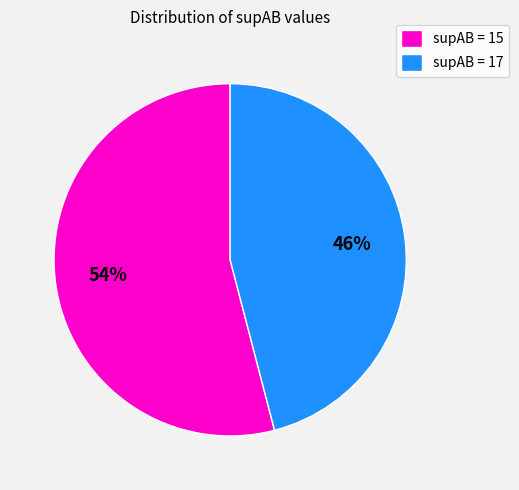

Is there any slice that represents more than half of the pie?

Yes